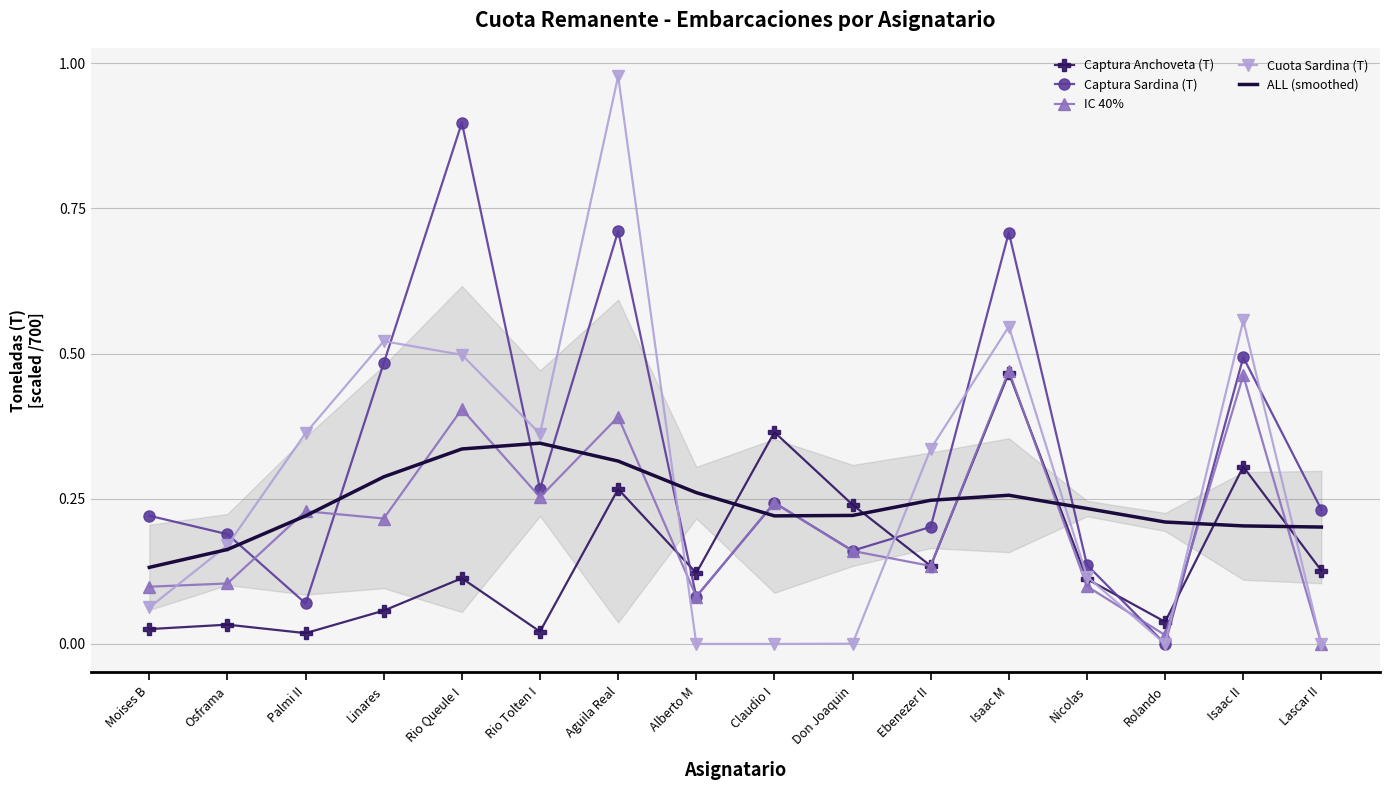

List the series in order of their overall mean, highest first.

Captura Sardina (T), Cuota Sardina (T), ALL (smoothed), IC 40%, Captura Anchoveta (T)